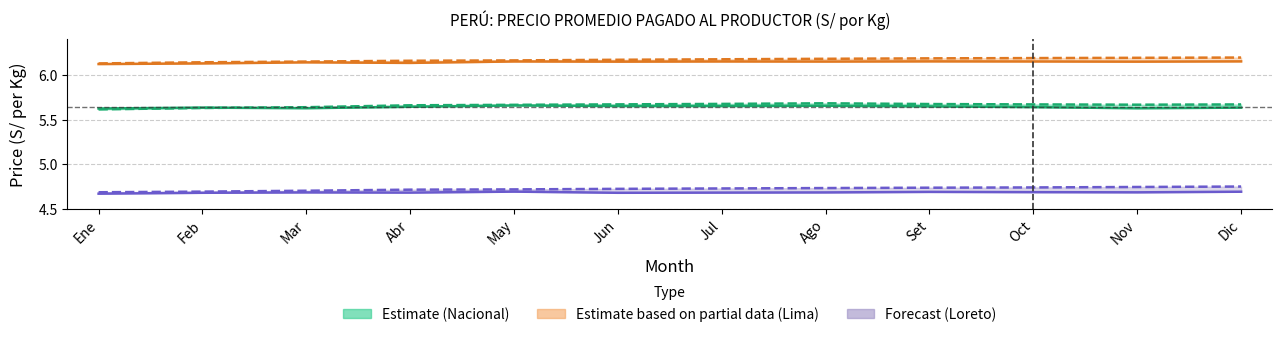

The Nacional 2023 series shows 5.7 at Jun. True or false?

True